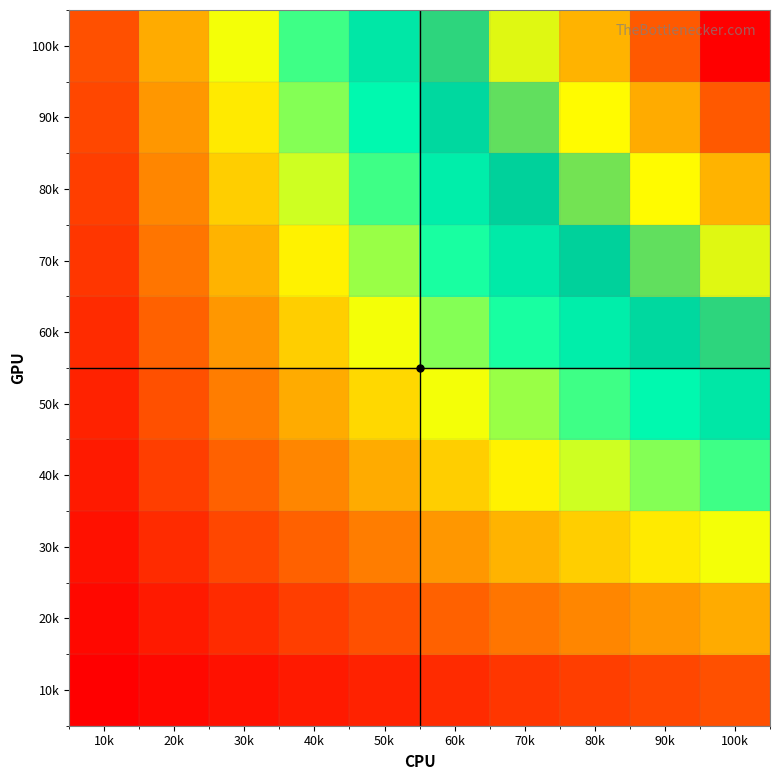

Between 40k and 80k, which is larger?

80k